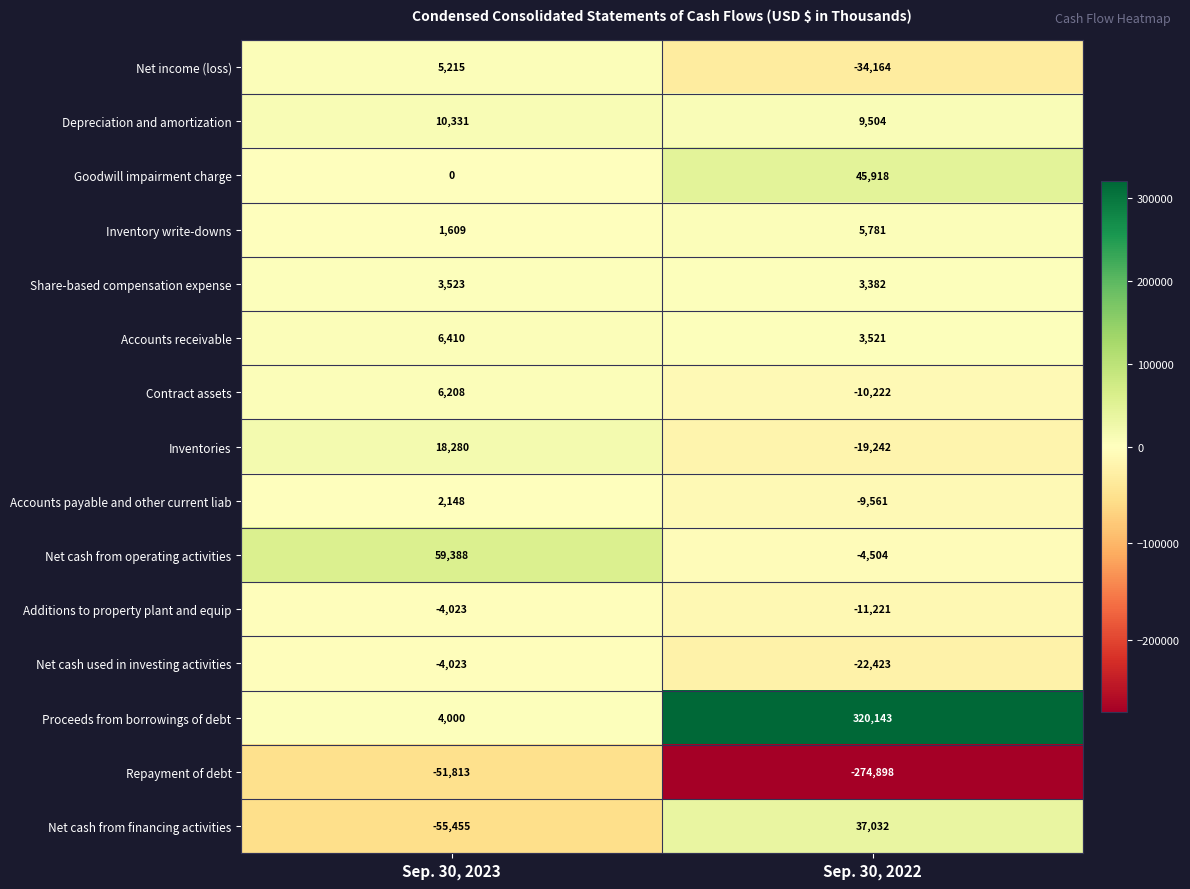

Which series has the widest spread of values?

Proceeds from borrowings of debt